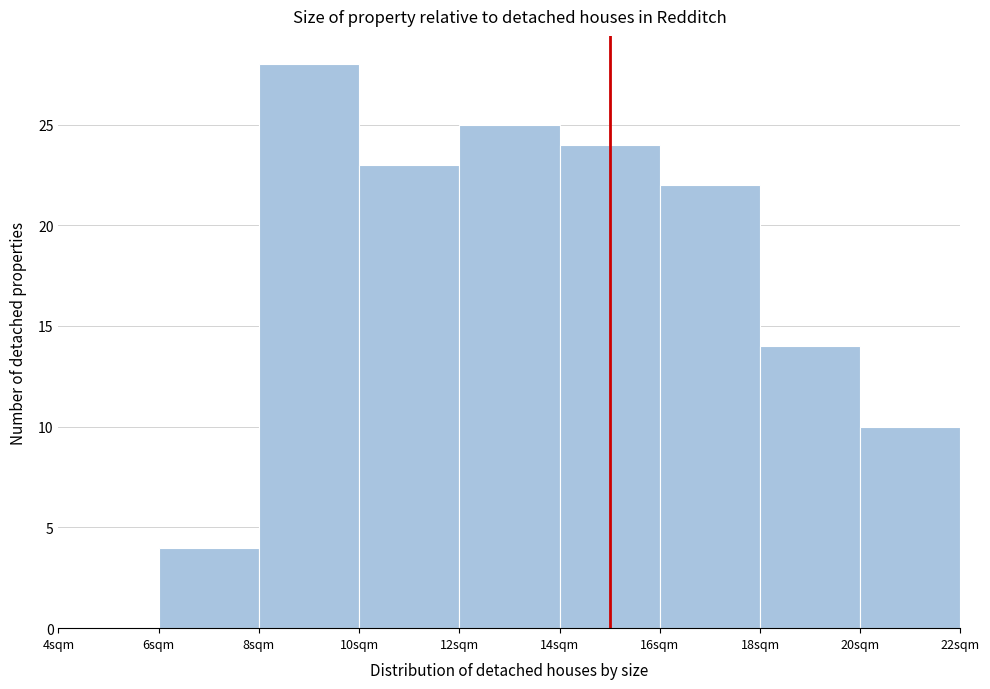

What is the height of the bar covering 20 to 22 on the x-axis? The values are not printed on the chart, so give them approximately, as read against the axis.

10